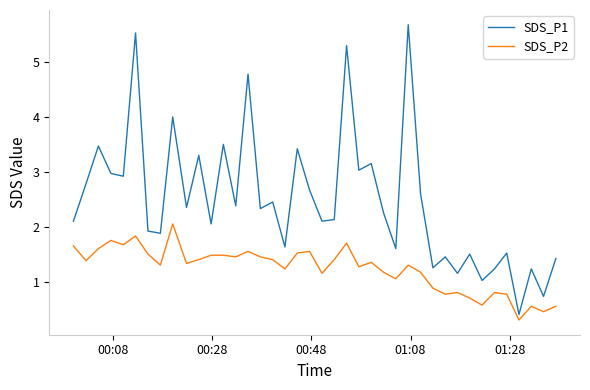

How many lines are shown in the chart?

2